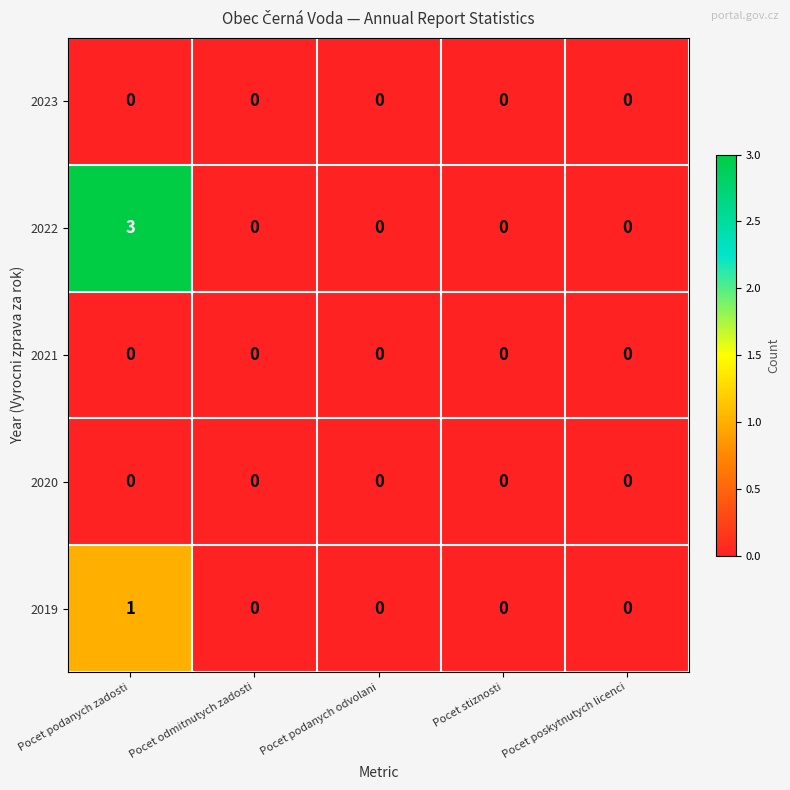

Reading right to left, list all the values displayed in this chart.

2023: 0	0	0	0	0
2022: 0	0	0	0	3
2021: 0	0	0	0	0
2020: 0	0	0	0	0
2019: 0	0	0	0	1